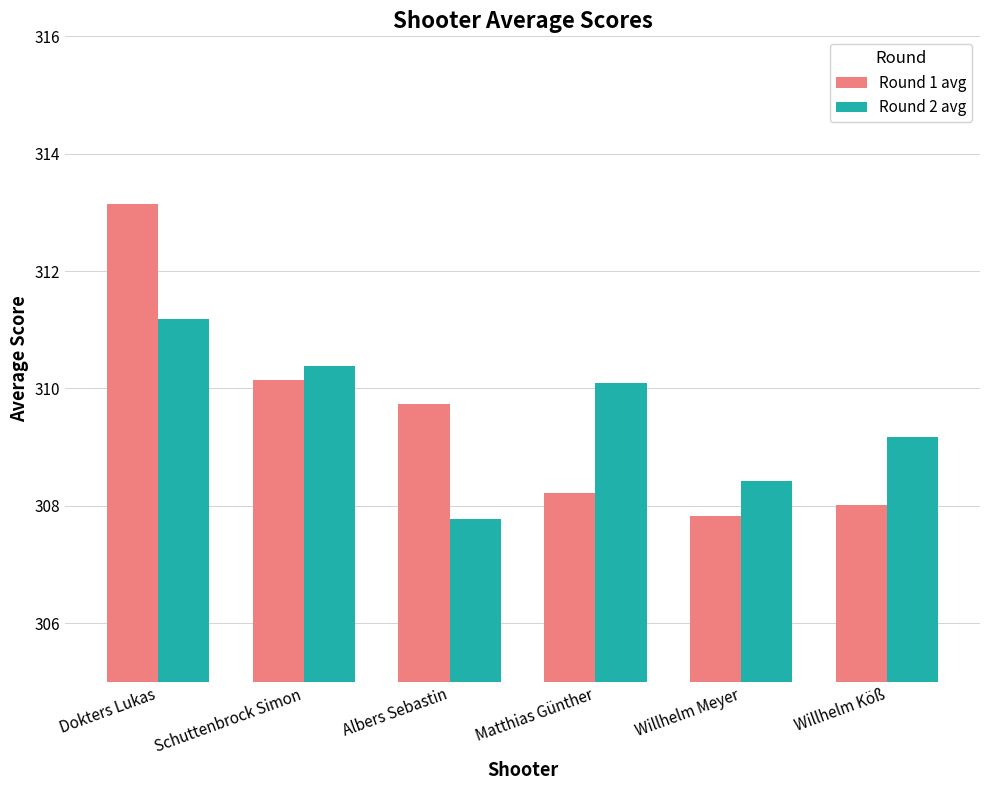

What is the difference between the maximum and minimum values in the Round 1 avg series?

5.3